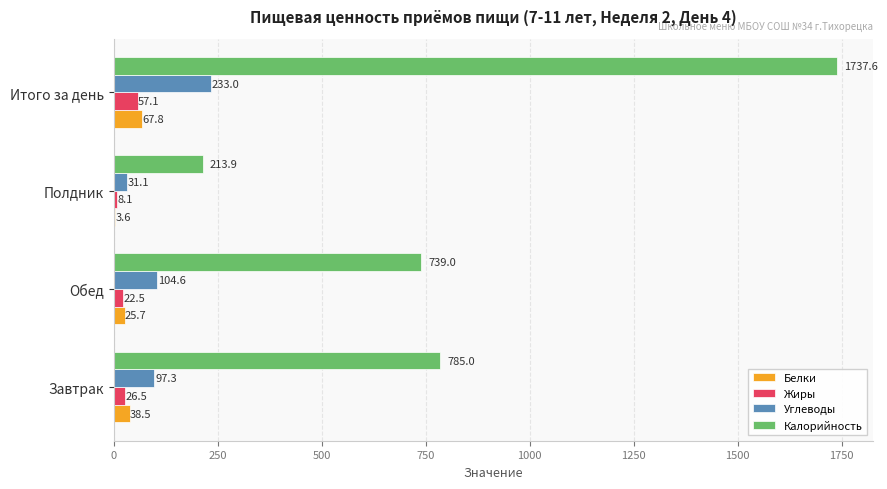

Count the number of categories in the chart.

4